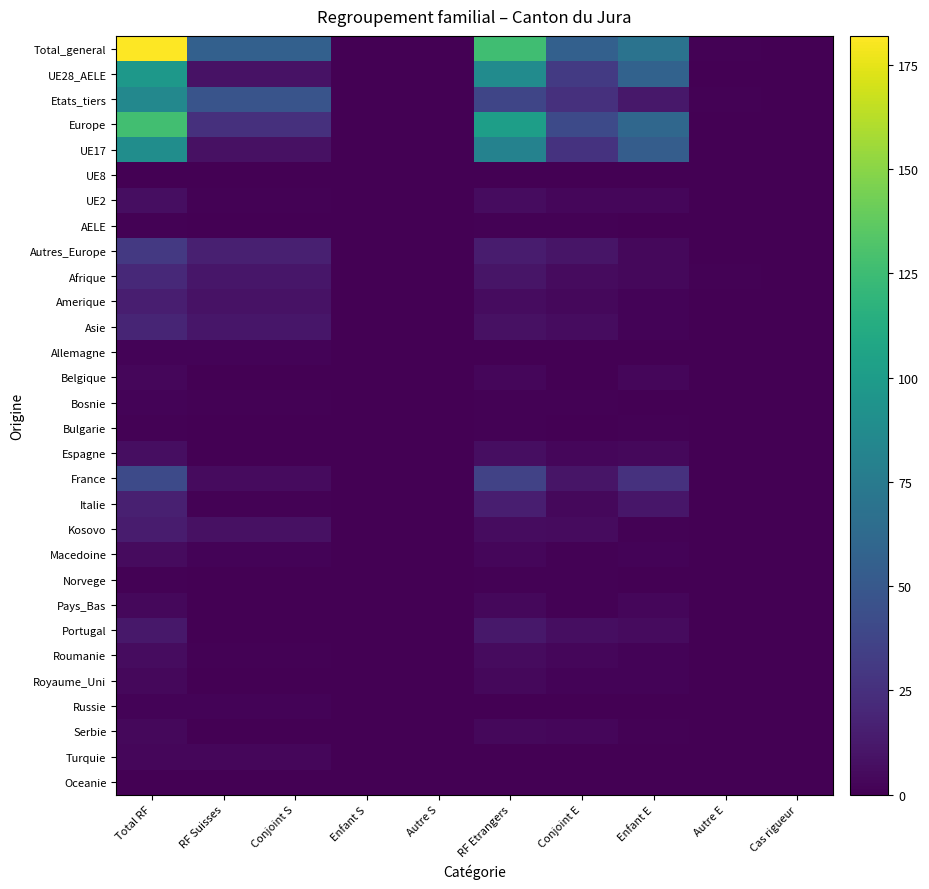

Reading left to right, what are all the values shown in this chart?

Total_general: Total RF=182	RF Suisses=56	Conjoint S=56	Enfant S=0	Autre S=0	RF Etrangers=126	Conjoint E=56	Enfant E=69	Autre E=1	Cas rigueur=0
UE28_AELE: Total RF=97	RF Suisses=9	Conjoint S=9	Enfant S=0	Autre S=0	RF Etrangers=88	Conjoint E=31	Enfant E=57	Autre E=0	Cas rigueur=0
Etats_tiers: Total RF=85	RF Suisses=47	Conjoint S=47	Enfant S=0	Autre S=0	RF Etrangers=38	Conjoint E=25	Enfant E=12	Autre E=1	Cas rigueur=0
Europe: Total RF=127	RF Suisses=25	Conjoint S=25	Enfant S=0	Autre S=0	RF Etrangers=102	Conjoint E=41	Enfant E=61	Autre E=0	Cas rigueur=0
UE17: Total RF=89	RF Suisses=8	Conjoint S=8	Enfant S=0	Autre S=0	RF Etrangers=81	Conjoint E=27	Enfant E=54	Autre E=0	Cas rigueur=0
UE8: Total RF=0	RF Suisses=0	Conjoint S=0	Enfant S=0	Autre S=0	RF Etrangers=0	Conjoint E=0	Enfant E=0	Autre E=0	Cas rigueur=0
UE2: Total RF=7	RF Suisses=1	Conjoint S=1	Enfant S=0	Autre S=0	RF Etrangers=6	Conjoint E=3	Enfant E=3	Autre E=0	Cas rigueur=0
AELE: Total RF=1	RF Suisses=0	Conjoint S=0	Enfant S=0	Autre S=0	RF Etrangers=1	Conjoint E=1	Enfant E=0	Autre E=0	Cas rigueur=0
Autres_Europe: Total RF=30	RF Suisses=16	Conjoint S=16	Enfant S=0	Autre S=0	RF Etrangers=14	Conjoint E=10	Enfant E=4	Autre E=0	Cas rigueur=0
Afrique: Total RF=21	RF Suisses=11	Conjoint S=11	Enfant S=0	Autre S=0	RF Etrangers=10	Conjoint E=5	Enfant E=4	Autre E=1	Cas rigueur=0
Amerique: Total RF=15	RF Suisses=9	Conjoint S=9	Enfant S=0	Autre S=0	RF Etrangers=6	Conjoint E=4	Enfant E=2	Autre E=0	Cas rigueur=0
Asie: Total RF=19	RF Suisses=11	Conjoint S=11	Enfant S=0	Autre S=0	RF Etrangers=8	Conjoint E=6	Enfant E=2	Autre E=0	Cas rigueur=0
Allemagne: Total RF=2	RF Suisses=2	Conjoint S=2	Enfant S=0	Autre S=0	RF Etrangers=0	Conjoint E=0	Enfant E=0	Autre E=0	Cas rigueur=0
Belgique: Total RF=3	RF Suisses=0	Conjoint S=0	Enfant S=0	Autre S=0	RF Etrangers=3	Conjoint E=0	Enfant E=3	Autre E=0	Cas rigueur=0
Bosnie: Total RF=2	RF Suisses=1	Conjoint S=1	Enfant S=0	Autre S=0	RF Etrangers=1	Conjoint E=1	Enfant E=0	Autre E=0	Cas rigueur=0
Bulgarie: Total RF=1	RF Suisses=0	Conjoint S=0	Enfant S=0	Autre S=0	RF Etrangers=1	Conjoint E=0	Enfant E=1	Autre E=0	Cas rigueur=0
Espagne: Total RF=7	RF Suisses=0	Conjoint S=0	Enfant S=0	Autre S=0	RF Etrangers=7	Conjoint E=3	Enfant E=4	Autre E=0	Cas rigueur=0
France: Total RF=41	RF Suisses=5	Conjoint S=5	Enfant S=0	Autre S=0	RF Etrangers=36	Conjoint E=10	Enfant E=26	Autre E=0	Cas rigueur=0
Italie: Total RF=16	RF Suisses=1	Conjoint S=1	Enfant S=0	Autre S=0	RF Etrangers=15	Conjoint E=4	Enfant E=11	Autre E=0	Cas rigueur=0
Kosovo: Total RF=14	RF Suisses=8	Conjoint S=8	Enfant S=0	Autre S=0	RF Etrangers=6	Conjoint E=5	Enfant E=1	Autre E=0	Cas rigueur=0
Macedoine: Total RF=5	RF Suisses=2	Conjoint S=2	Enfant S=0	Autre S=0	RF Etrangers=3	Conjoint E=1	Enfant E=2	Autre E=0	Cas rigueur=0
Norvege: Total RF=1	RF Suisses=0	Conjoint S=0	Enfant S=0	Autre S=0	RF Etrangers=1	Conjoint E=1	Enfant E=0	Autre E=0	Cas rigueur=0
Pays_Bas: Total RF=4	RF Suisses=0	Conjoint S=0	Enfant S=0	Autre S=0	RF Etrangers=4	Conjoint E=1	Enfant E=3	Autre E=0	Cas rigueur=0
Portugal: Total RF=12	RF Suisses=0	Conjoint S=0	Enfant S=0	Autre S=0	RF Etrangers=12	Conjoint E=7	Enfant E=5	Autre E=0	Cas rigueur=0
Roumanie: Total RF=6	RF Suisses=1	Conjoint S=1	Enfant S=0	Autre S=0	RF Etrangers=5	Conjoint E=3	Enfant E=2	Autre E=0	Cas rigueur=0
Royaume_Uni: Total RF=4	RF Suisses=0	Conjoint S=0	Enfant S=0	Autre S=0	RF Etrangers=4	Conjoint E=2	Enfant E=2	Autre E=0	Cas rigueur=0
Russie: Total RF=2	RF Suisses=2	Conjoint S=2	Enfant S=0	Autre S=0	RF Etrangers=0	Conjoint E=0	Enfant E=0	Autre E=0	Cas rigueur=0
Serbie: Total RF=4	RF Suisses=0	Conjoint S=0	Enfant S=0	Autre S=0	RF Etrangers=4	Conjoint E=3	Enfant E=1	Autre E=0	Cas rigueur=0
Turquie: Total RF=3	RF Suisses=3	Conjoint S=3	Enfant S=0	Autre S=0	RF Etrangers=0	Conjoint E=0	Enfant E=0	Autre E=0	Cas rigueur=0
Oceanie: Total RF=0	RF Suisses=0	Conjoint S=0	Enfant S=0	Autre S=0	RF Etrangers=0	Conjoint E=0	Enfant E=0	Autre E=0	Cas rigueur=0